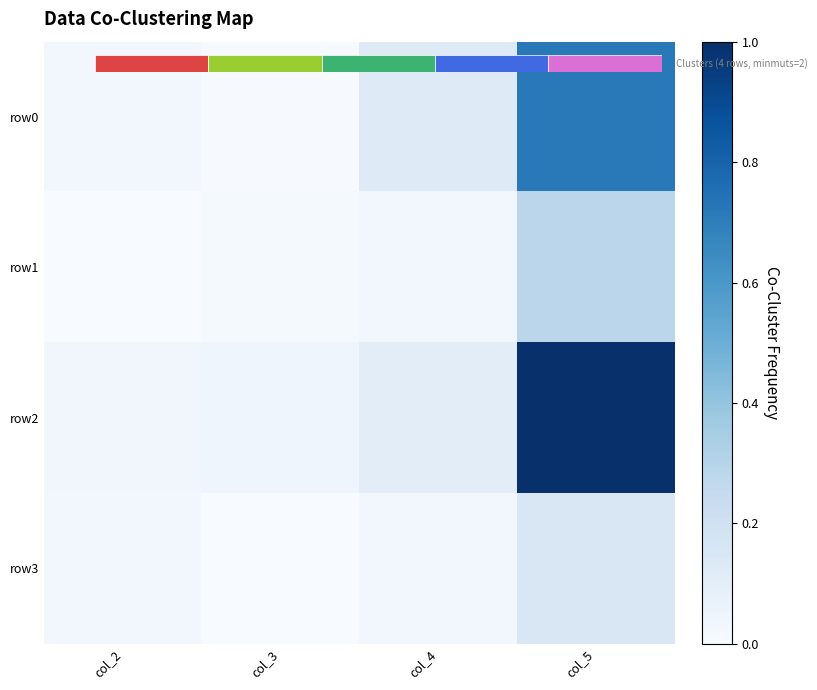

How many distinct data groups are displayed?

4